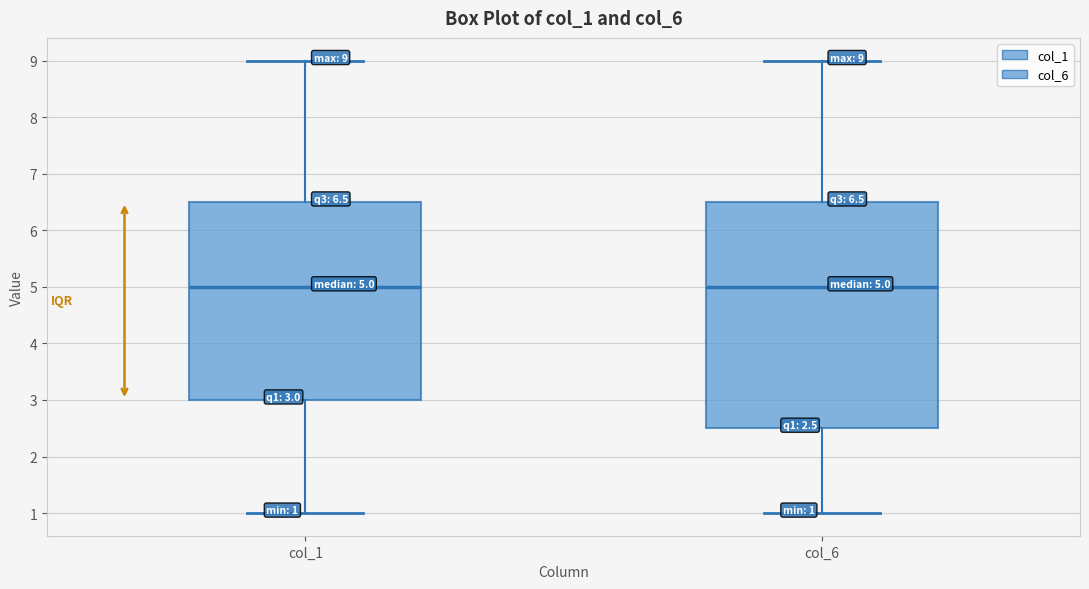

Comparing the boxes themselves (not the whiskers), which one is the tallest?

col_6